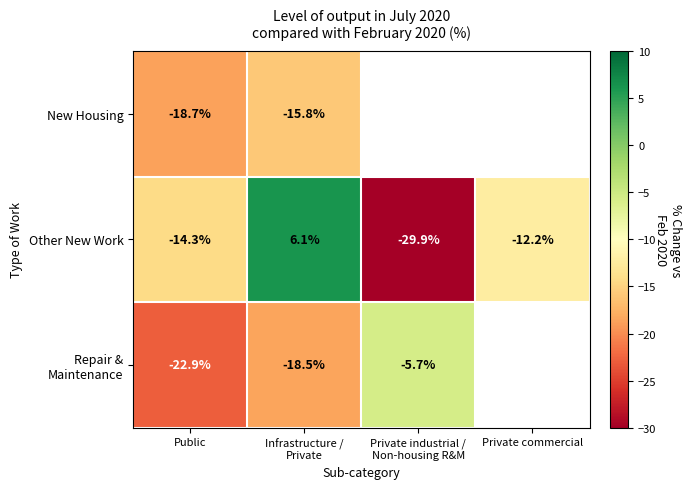

The Other New Work series shows -14.3 at Public. True or false?

True